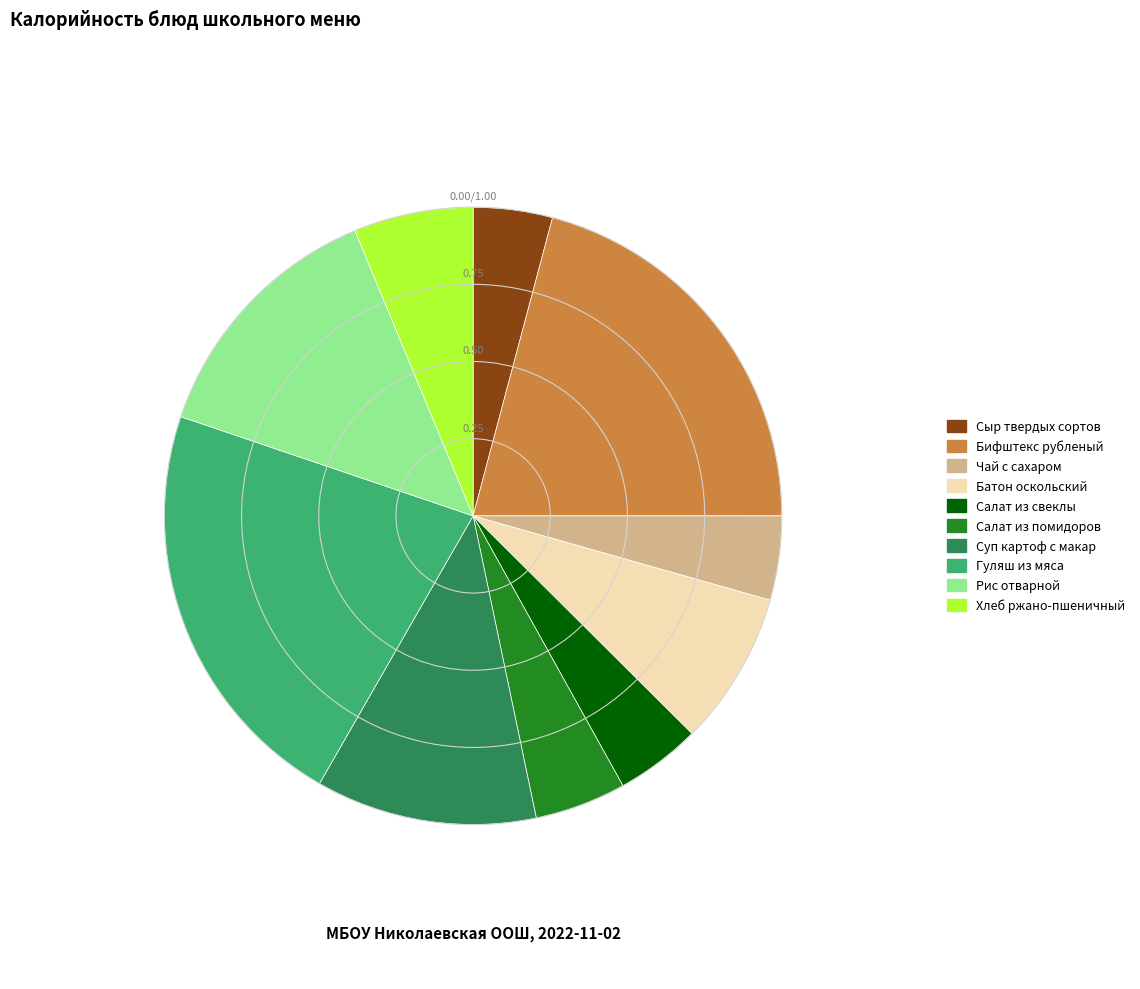

Does Хлеб ржано-пшеничный represent more than half of the total?

No